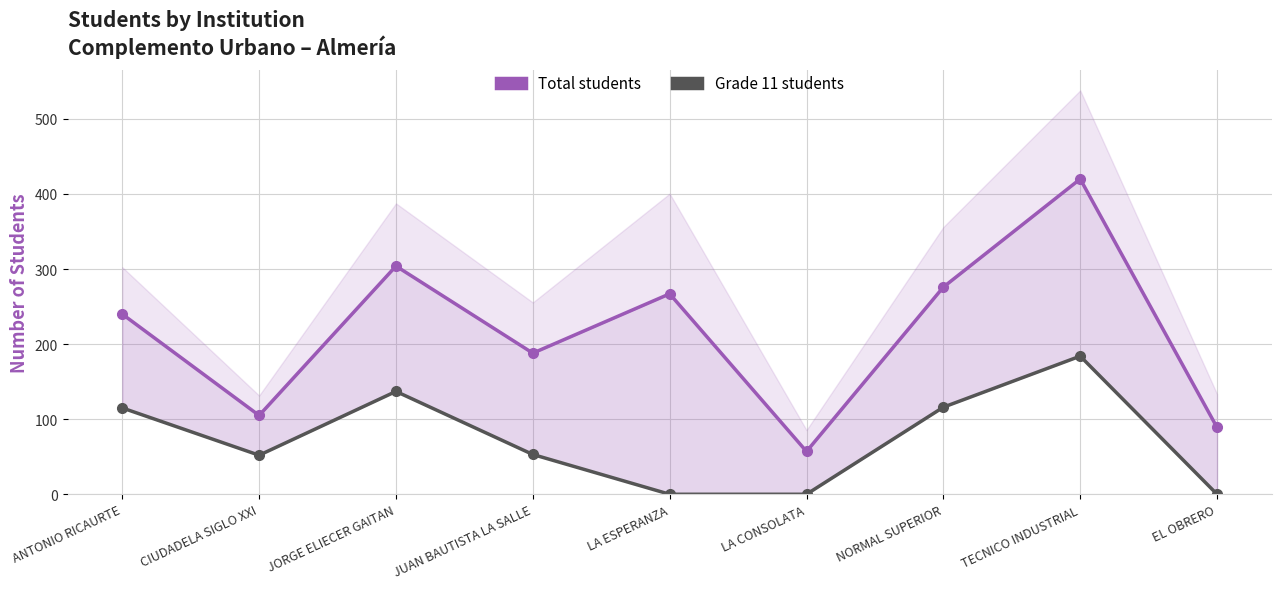

What is the difference between the Grade 11 students values at TECNICO INDUSTRIAL and JUAN BAUTISTA LA SALLE?

131